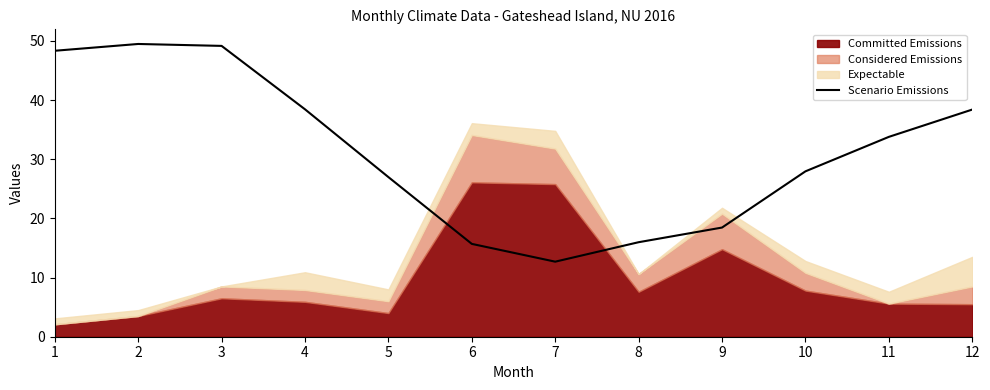

Does the chart have visible grid lines?

No